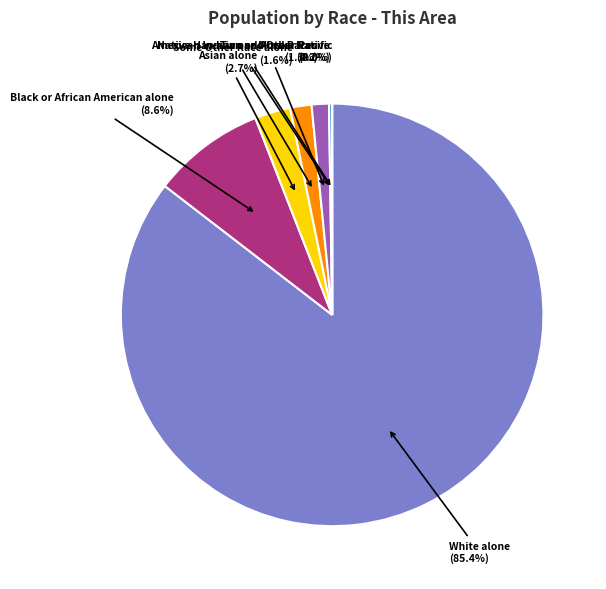

Do Black or African American alone and Some Other Race alone together represent more than half of the pie?

No